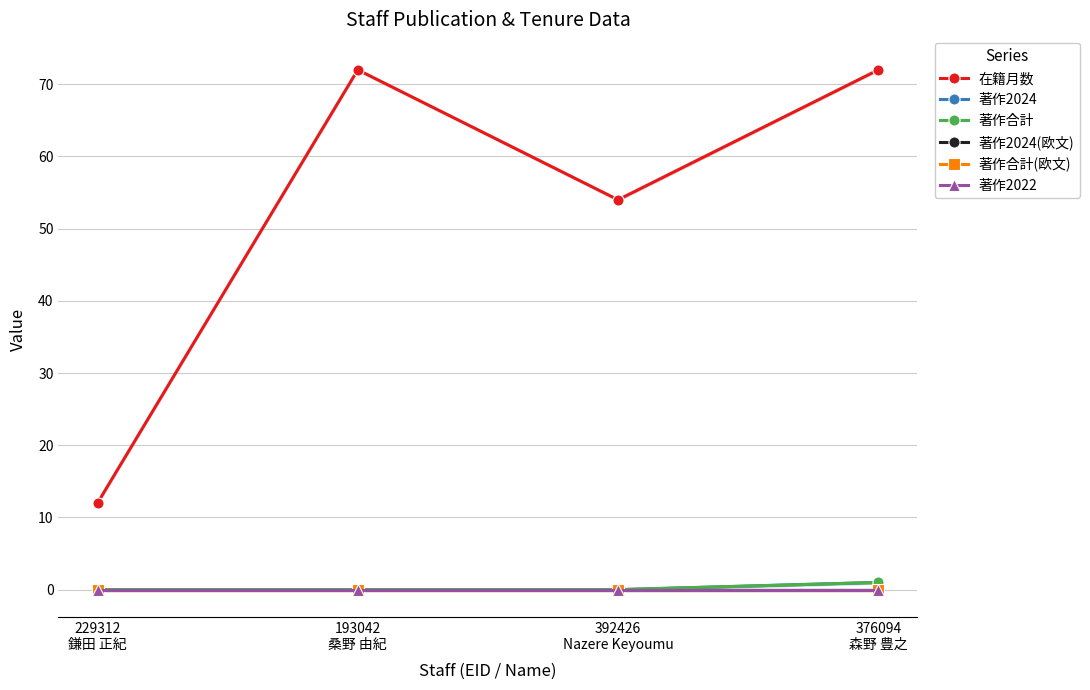

What is the difference between the highest and lowest values at 229312
鎌田 正紀?

12